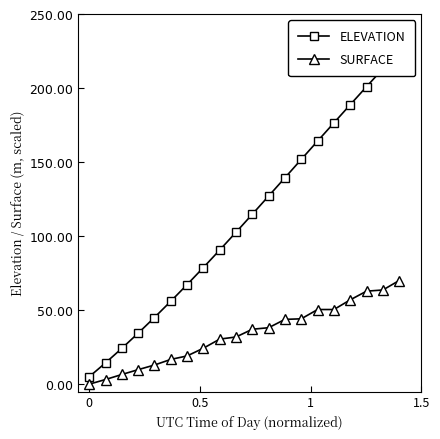

How many values in SURFACE are above zero?

19